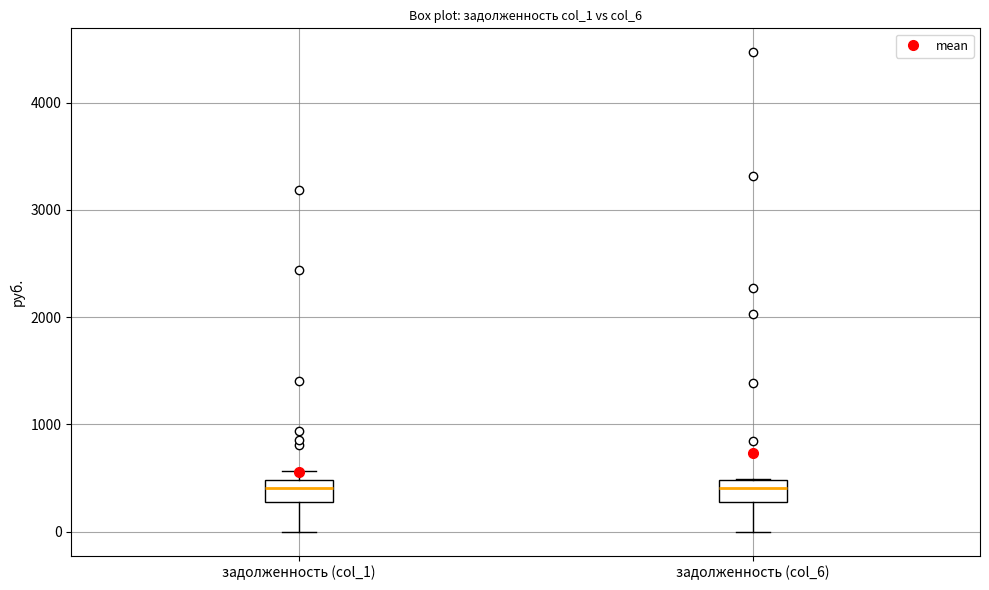

Where does the median line of the box for задолженность (col_6) sit on the y-axis? The values are not printed on the chart, so give them approximately, as read against the axis.

400